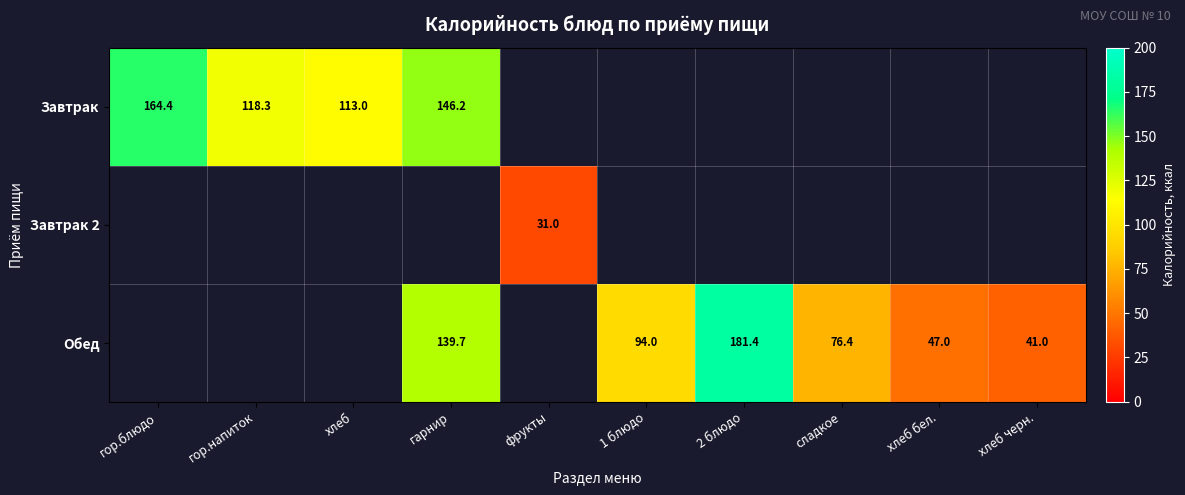

True or false: Завтрак has a value of 118.3 at гор.напиток.

True